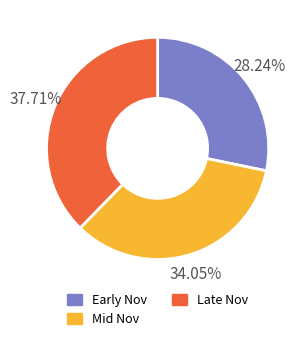

Does any single category account for the majority?

No